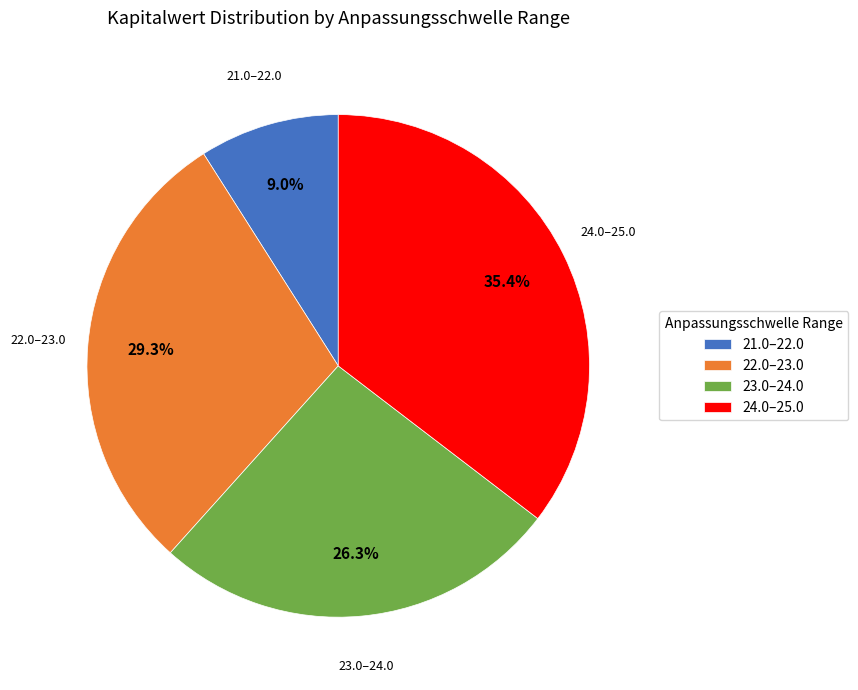

Between 23.0–24.0 and 22.0–23.0, which is larger?

22.0–23.0